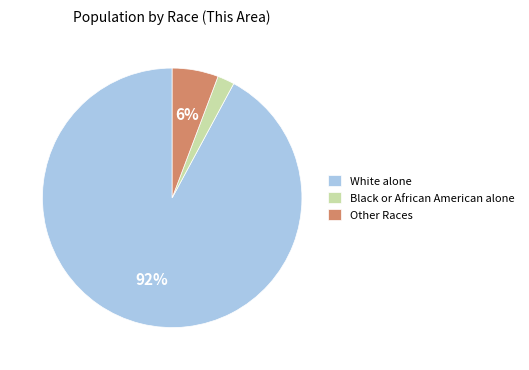

Which has a higher value, Other Races or White alone?

White alone